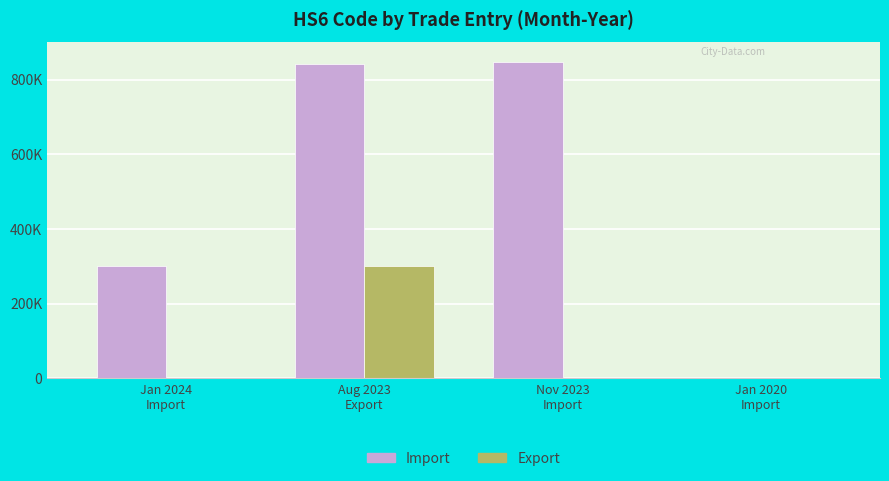

Does the chart contain stacked bars?

No